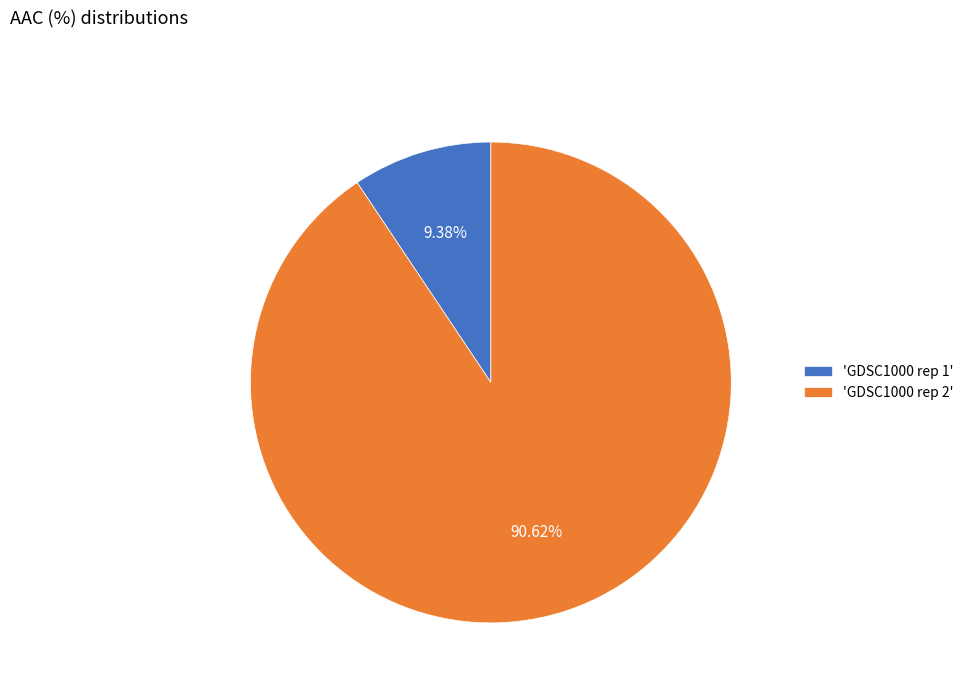

Is 'GDSC1000 rep 1' the majority of the pie?

No